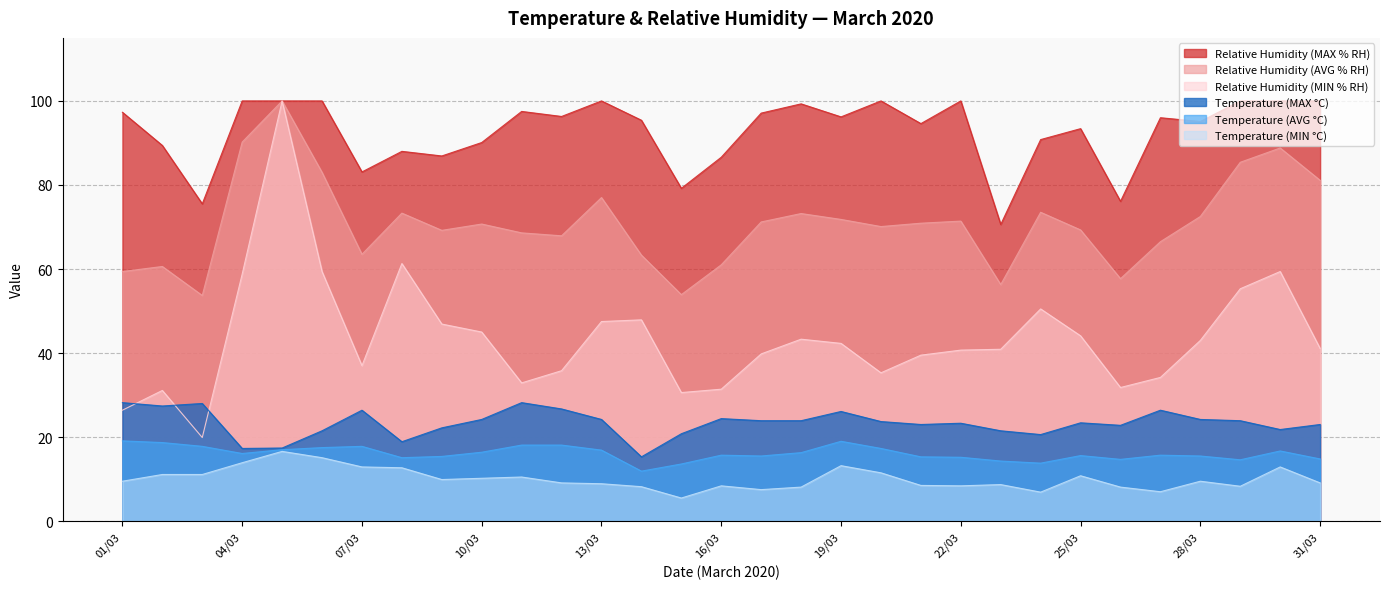

At how many categories does at least one series exceed 47?

31